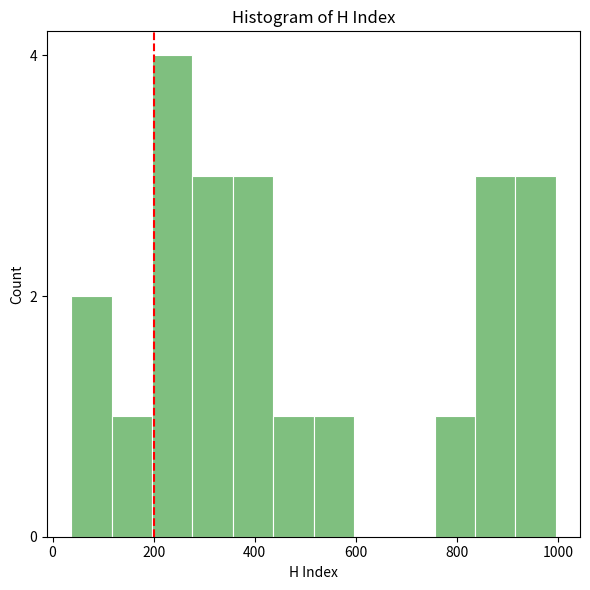

Around what value on the x-axis is the tallest bar? Give the approximate position of its centre, as read against the axis.

240